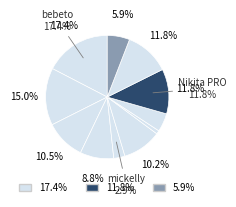

How many segments does this pie chart have?

11